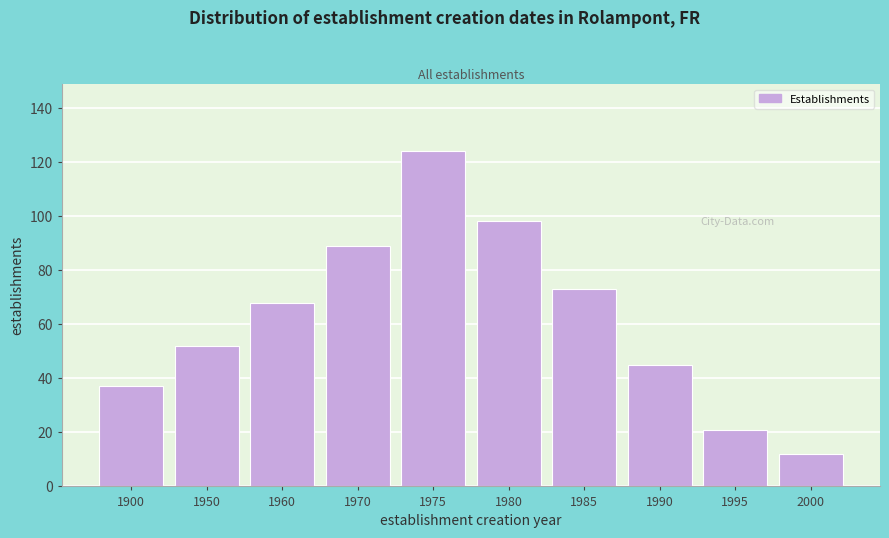

Reading left to right, transcribe all the data shown in this chart.

37	52	68	89	124	98	73	45	21	12